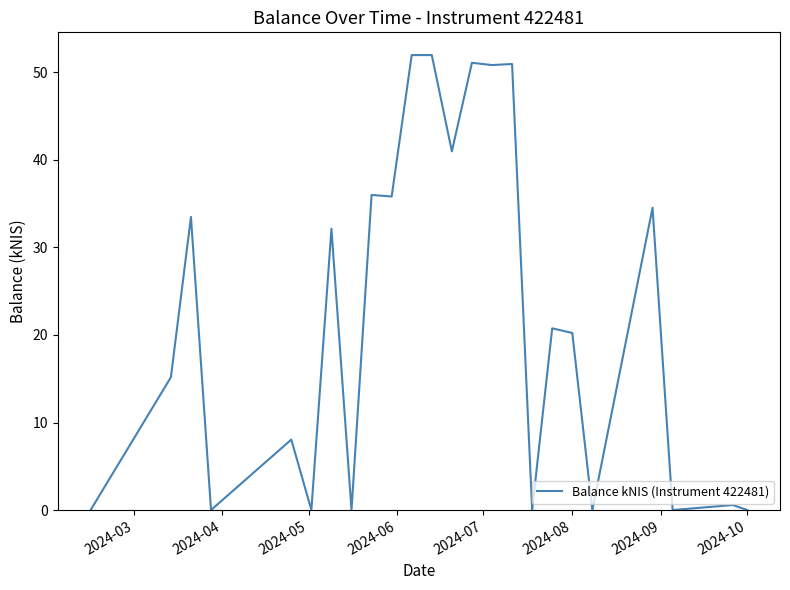

Does the chart display data point markers on the line(s)?

No